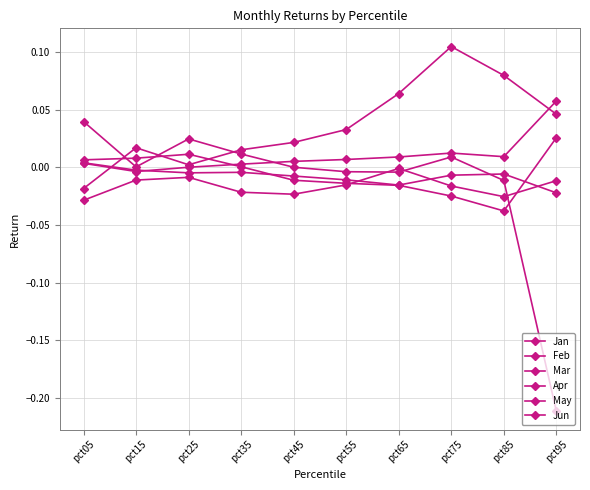

The value of Jan at pct95 is 0.0. True or false?

True